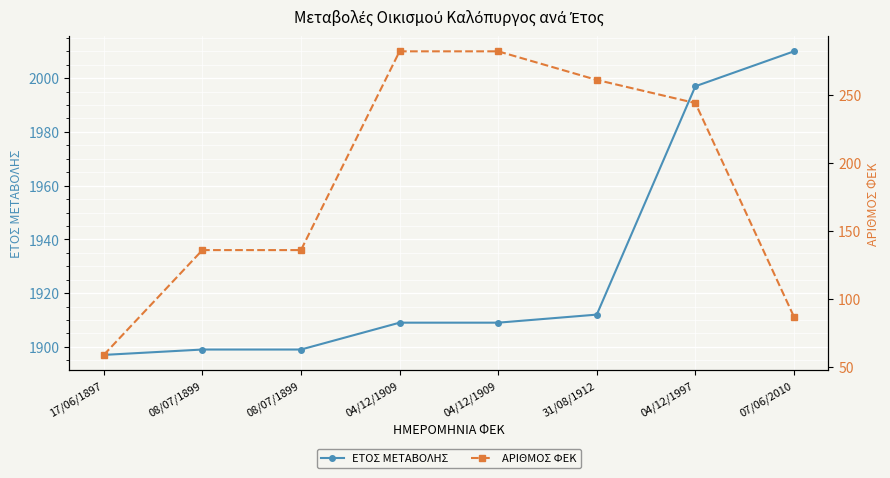

True or false: ΕΤΟΣ ΜΕΤΑΒΟΛΗΣ has more than 2 points higher than both neighbors.

False